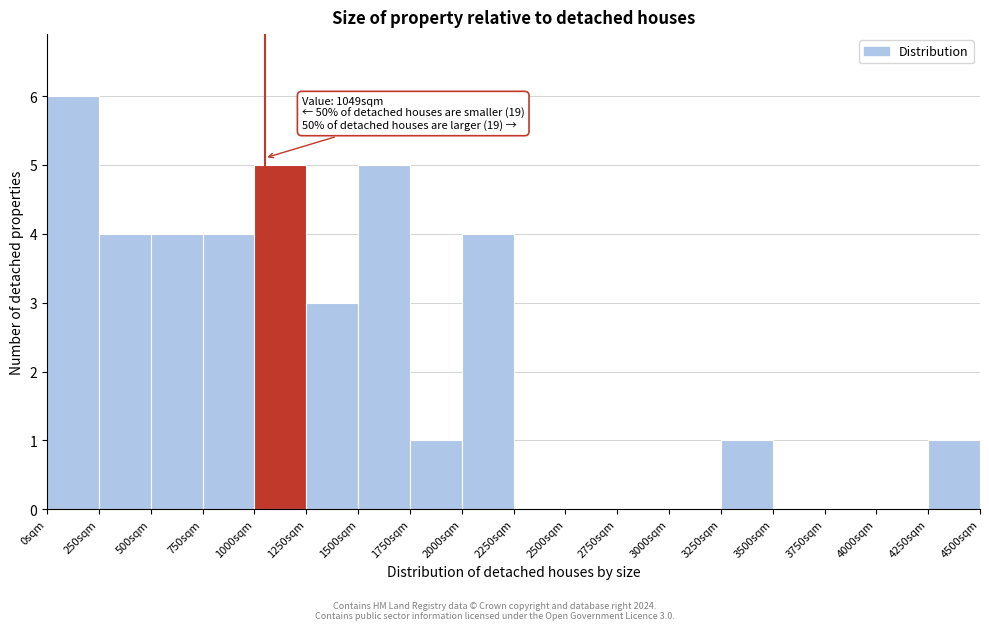

Which range on the x-axis has the tallest bar?

0 to 250